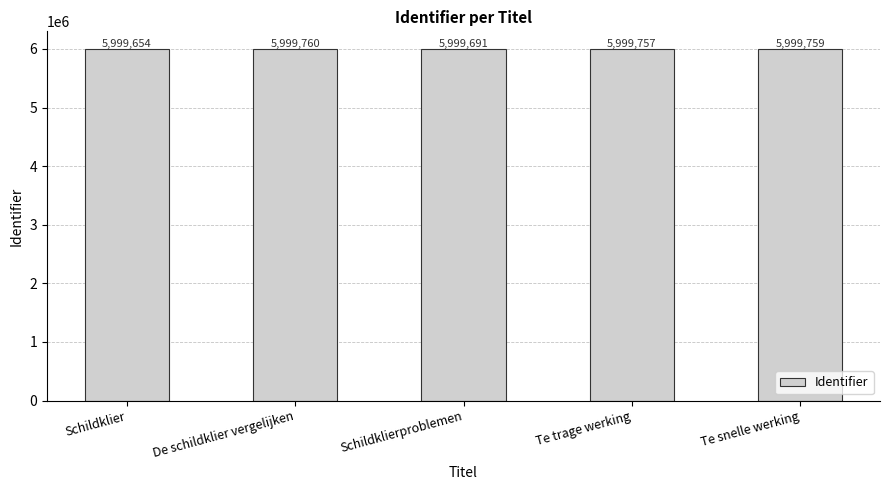

What is the minimum value shown in the chart?

5999654